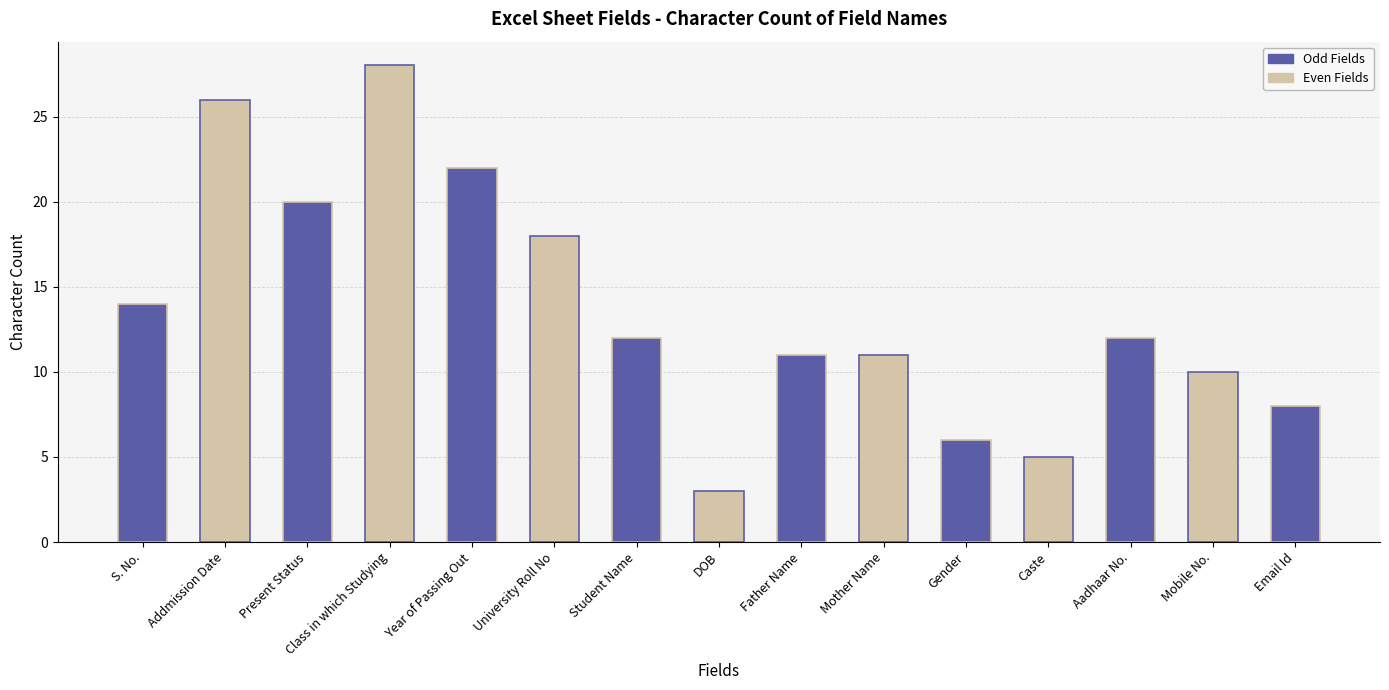

Reading left to right, list all the values displayed in this chart.

14	26	20	28	22	18	12	3	11	11	6	5	12	10	8